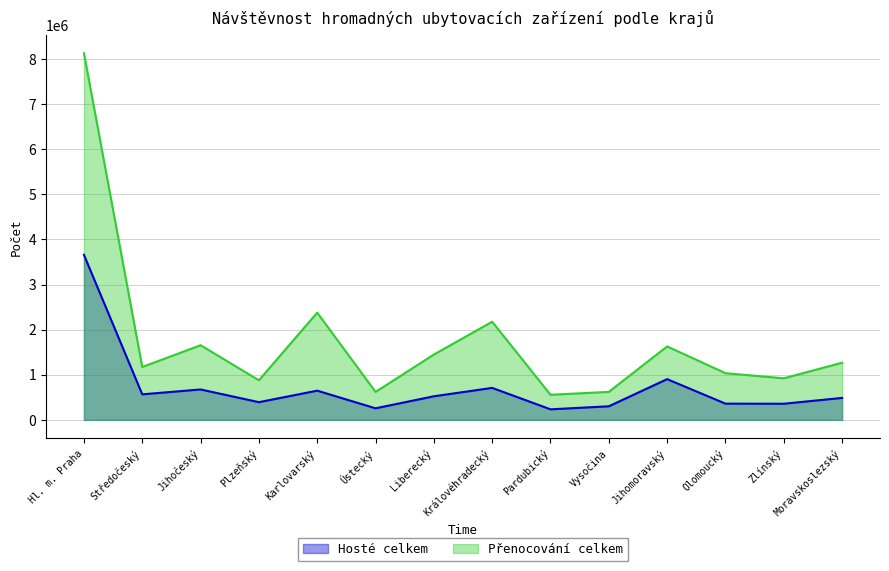

True or false: Přenocování celkem and Hosté celkem cross at least once.

False